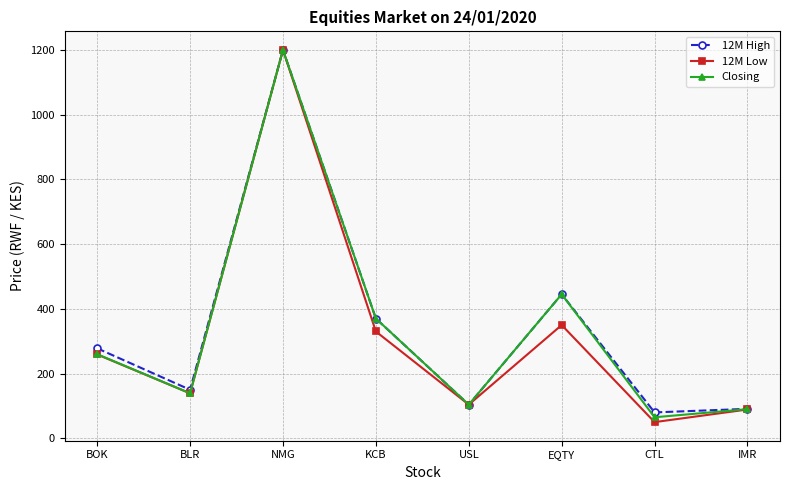

What is the difference between the Closing values at USL and IMR?

14